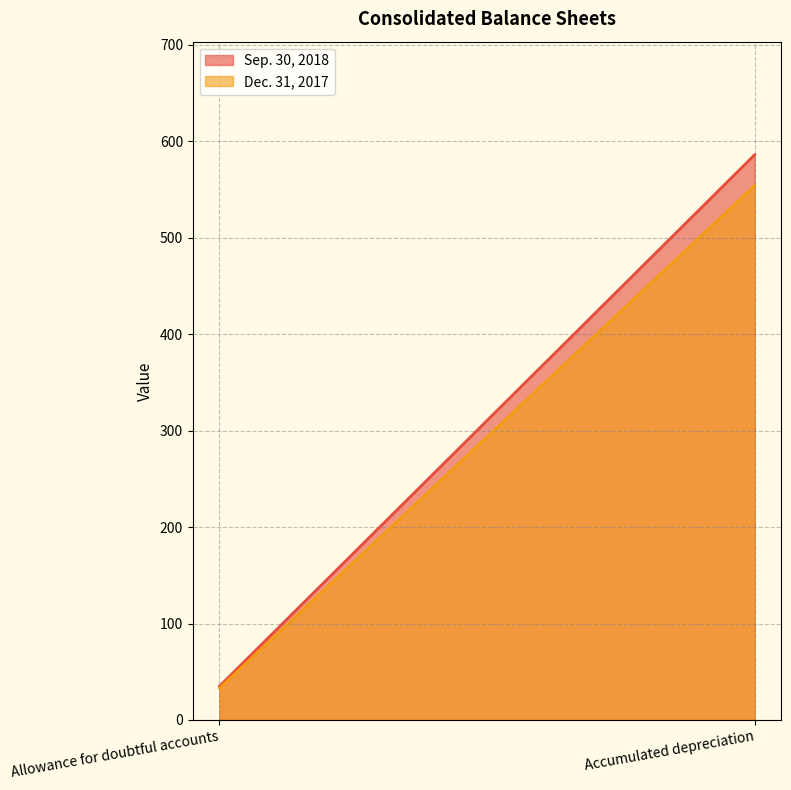

What is the label of the 2nd point from the right?

Allowance for doubtful accounts